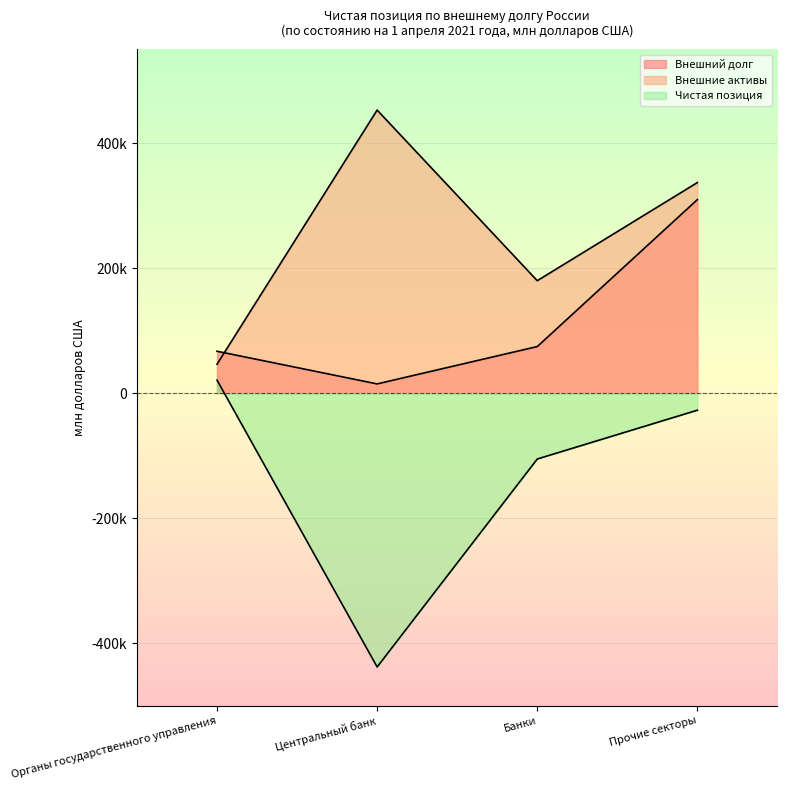

Reading left to right, what are all the values shown in this chart?

Внешний долг: Органы государственного управления=66974	Центральный банк=14756	Банки=74481	Прочие секторы=309500
Внешние активы: Органы государственного управления=46160	Центральный банк=452652	Банки=179814	Прочие секторы=336761
Чистая позиция: Органы государственного управления=20813	Центральный банк=-437896	Банки=-105334	Прочие секторы=-27261